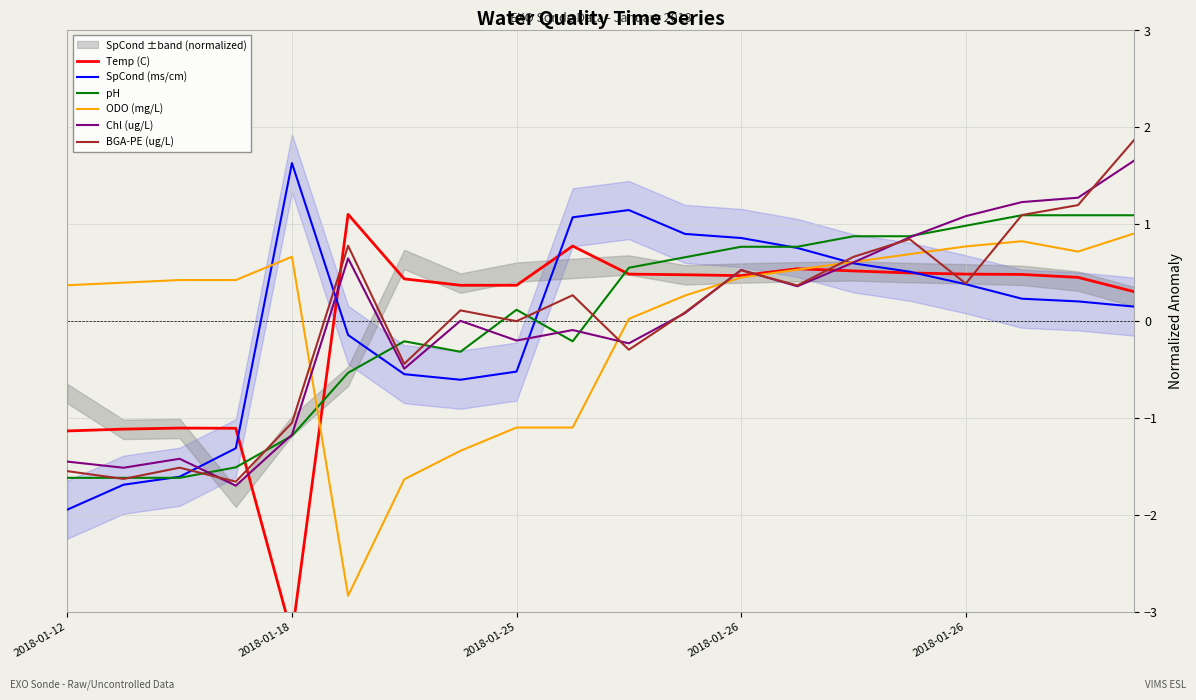

How many lines are shown in the chart?

6